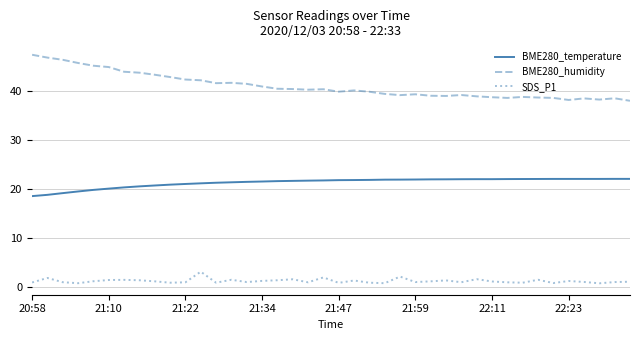

True or false: BME280_humidity has more than 1 interior local peaks.

True